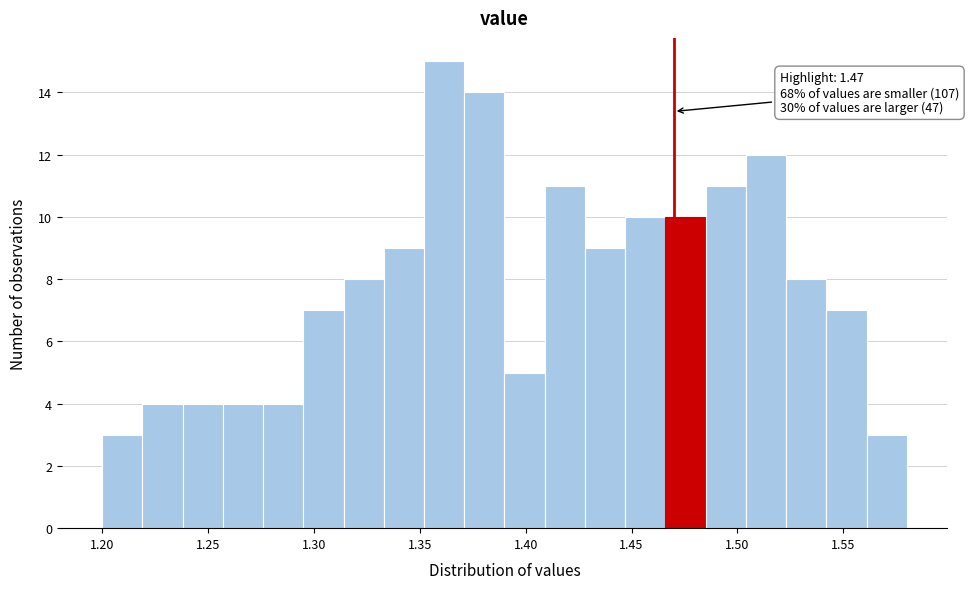

Read against the x-axis, roughly where is the centre of the tallest bar?

1.360